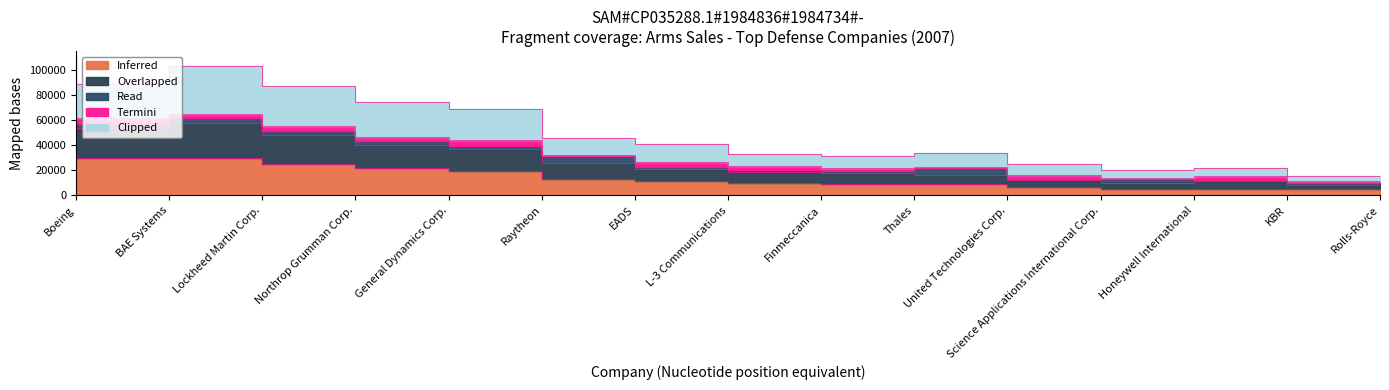

Does the chart have visible grid lines?

No